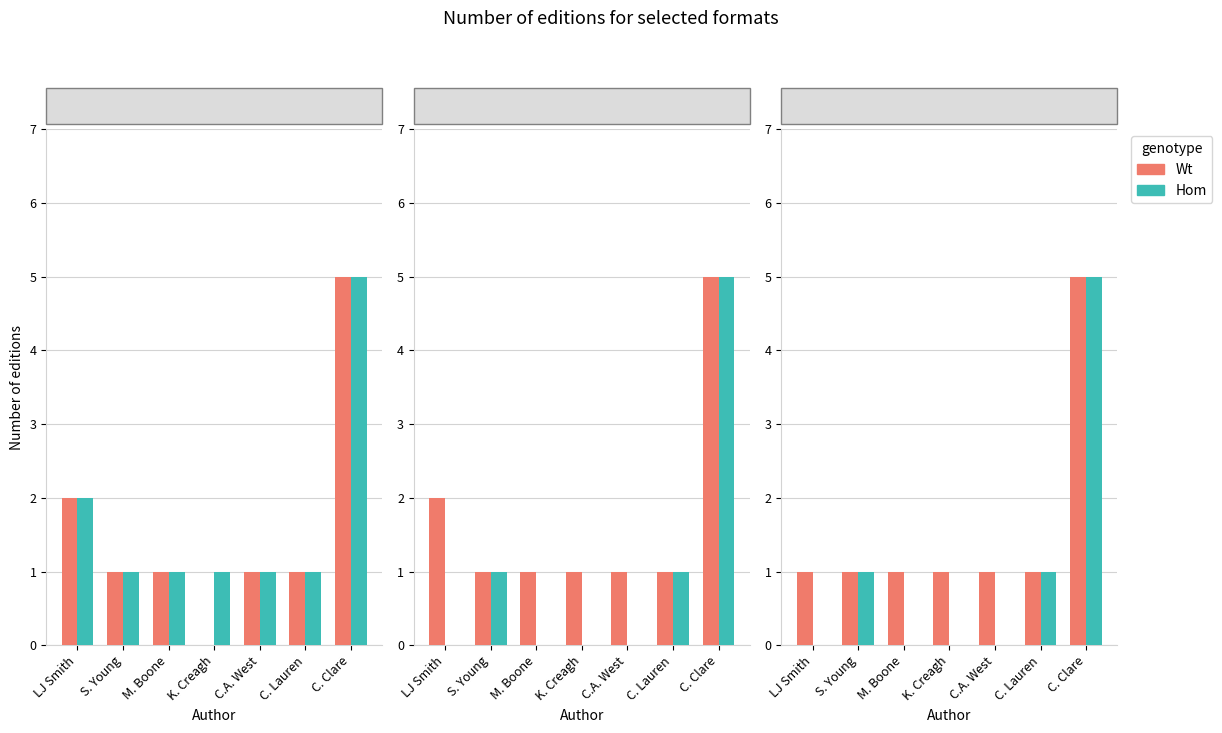

Where is Wt nearest to the value 3?

LJ Smith